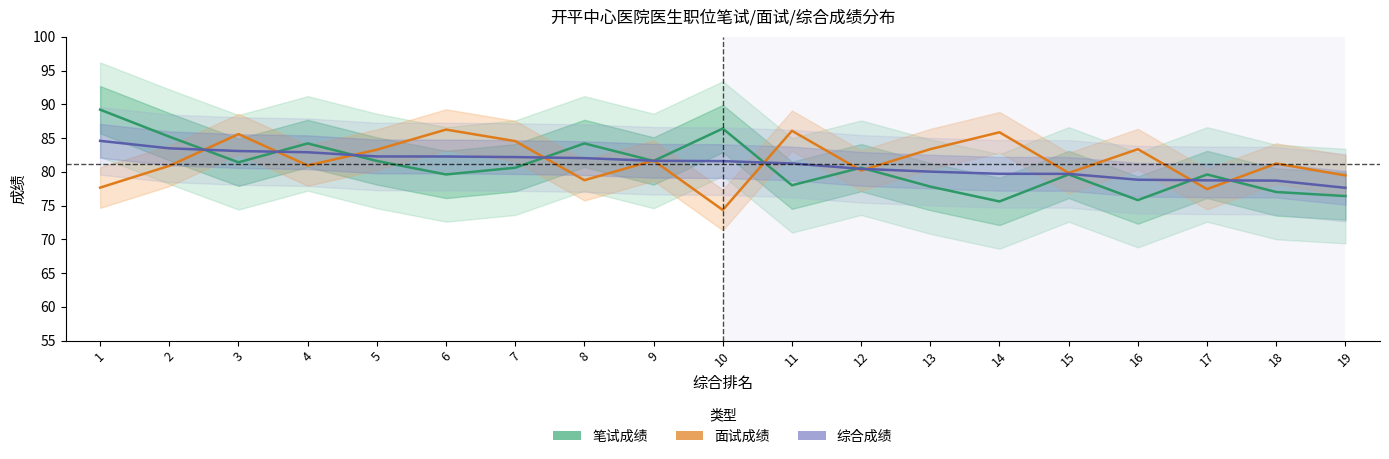

Reading right to left, transcribe all the data shown in this chart.

笔试成绩: 19=76.4	18=77.0	17=79.6	16=75.8	15=79.6	14=75.6	13=77.8	12=80.6	11=78.0	10=86.4	9=81.6	8=84.2	7=80.6	6=79.6	5=81.6	4=84.2	3=81.4	2=85.2	1=89.2
面试成绩: 19=79.5	18=81.2	17=77.4	16=83.3	15=79.8	14=85.8	13=83.3	12=80.2	11=86.1	10=74.3	9=81.7	8=78.8	7=84.5	6=86.2	5=83.3	4=80.9	3=85.6	2=80.9	1=77.7
综合成绩: 19=77.6	18=78.7	17=78.7	16=78.8	15=79.7	14=79.7	13=80.0	12=80.4	11=81.2	10=81.6	9=81.6	8=82.0	7=82.2	6=82.3	5=82.3	4=82.9	3=83.1	2=83.5	1=84.6